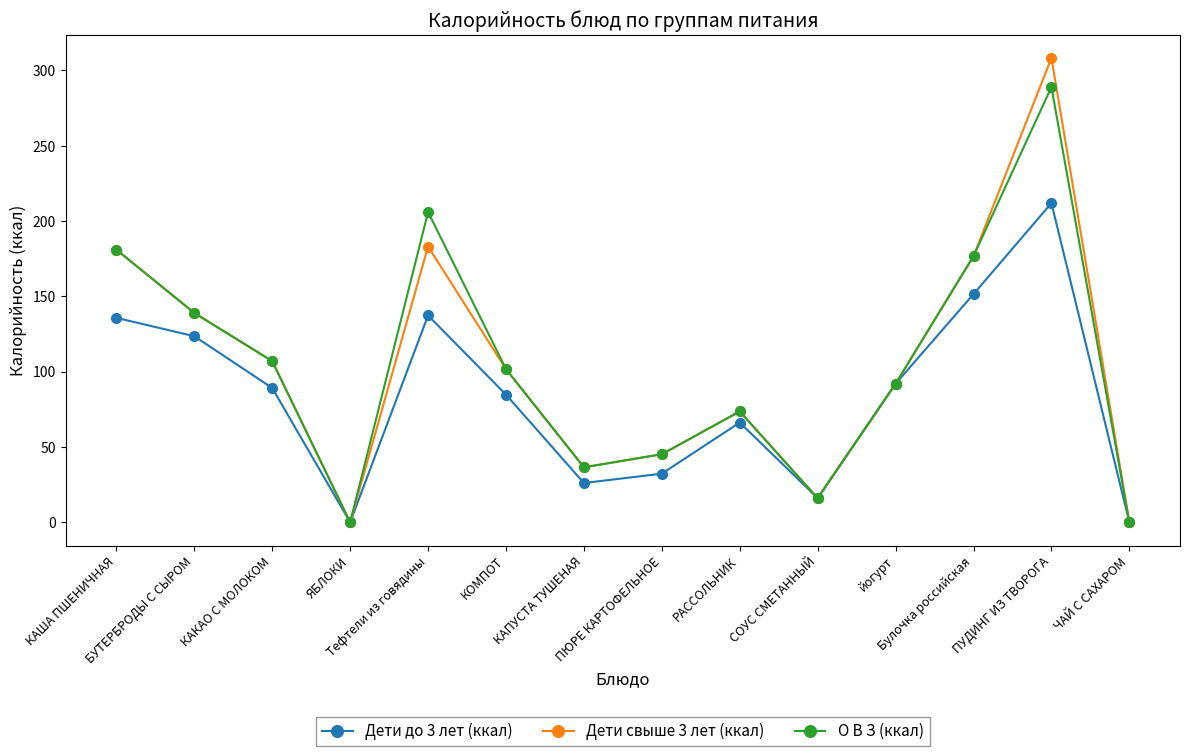

What is the difference between the О В З (ккал) values at Тефтели из говядины and КАША ПШЕНИЧНАЯ?

25.0